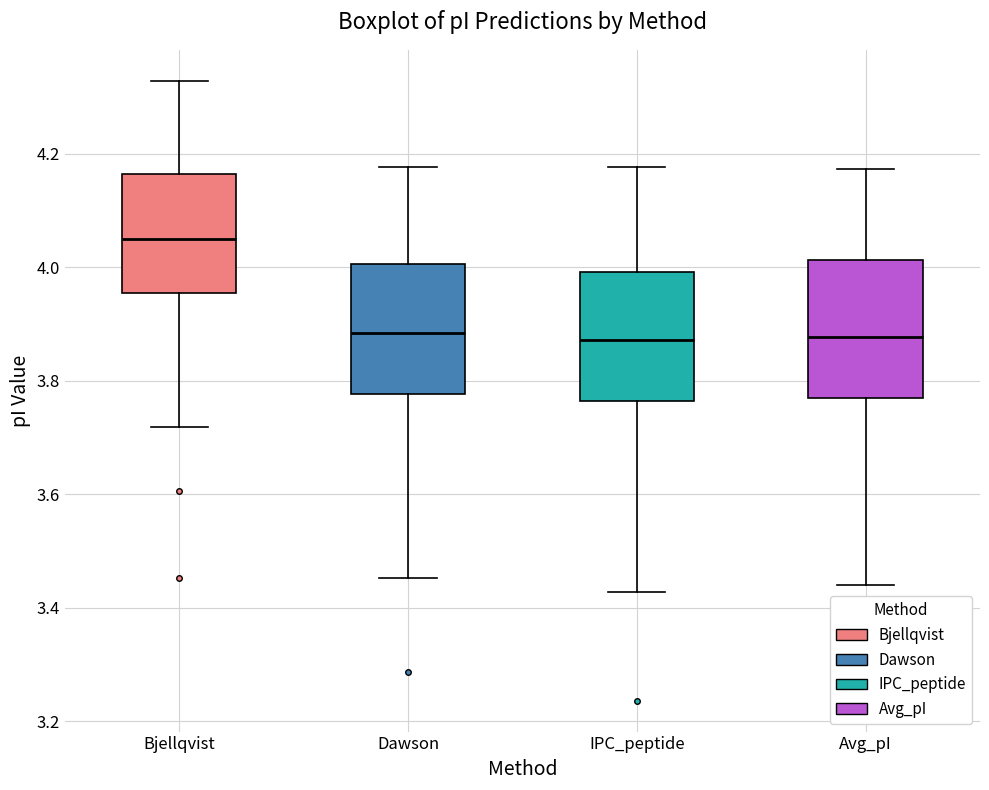

Reading left to right, read every box against the y-axis: the position of its median line, the range the box covers, and the ends of its whiskers. The values are not printed on the chart, so give them approximately, as read against the axis.

Bjellqvist: median 4.06, box 3.96 to 4.16, whiskers 3.72 to 4.32
Dawson: median 3.88, box 3.78 to 4.00, whiskers 3.46 to 4.18
IPC_peptide: median 3.88, box 3.76 to 4.00, whiskers 3.42 to 4.18
Avg_pI: median 3.88, box 3.78 to 4.02, whiskers 3.44 to 4.18